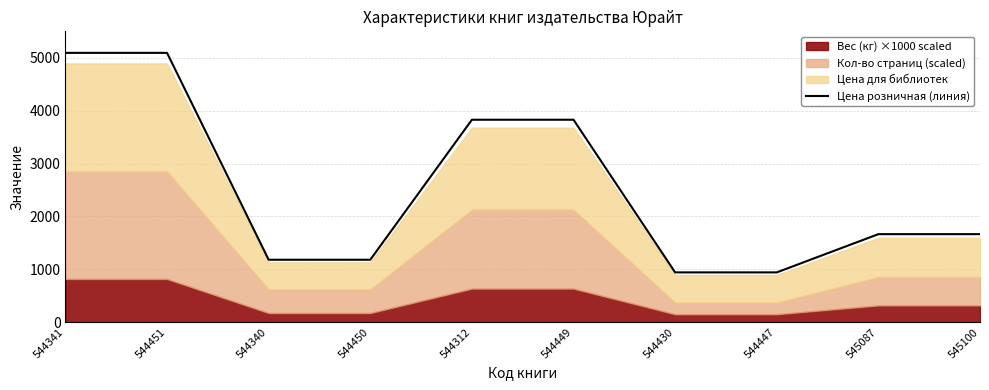

Reading left to right, transcribe all the data shown in this chart.

544341=5093.6	544451=5093.6	544340=1179.6	544450=1179.6	544312=3828.4	544449=3828.4	544430=940.2	544447=940.2	545087=1663.7	545100=1663.7